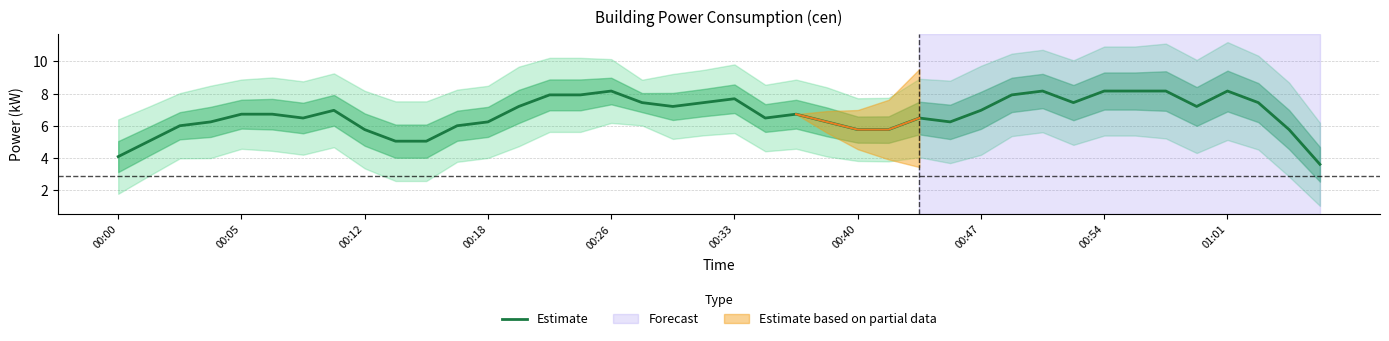

How many points are higher than both their immediate neighbors (excluding endpoints)?

7